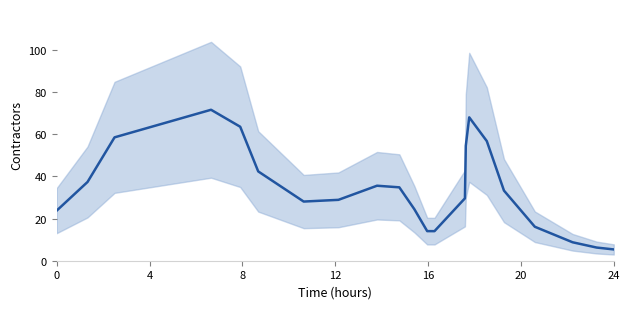

How many data points does each series have?

22